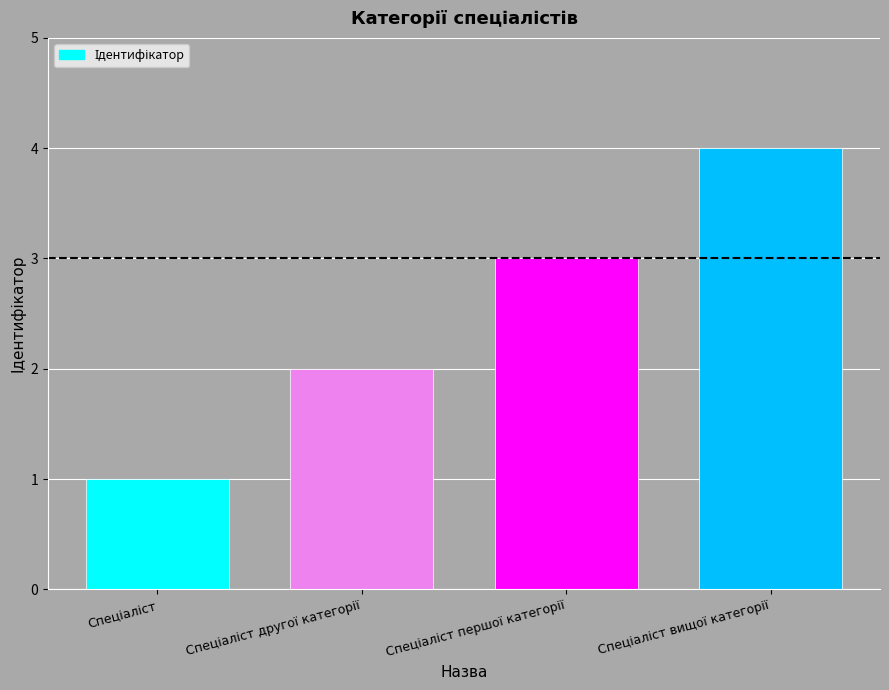

What is the maximum value shown in the chart?

4